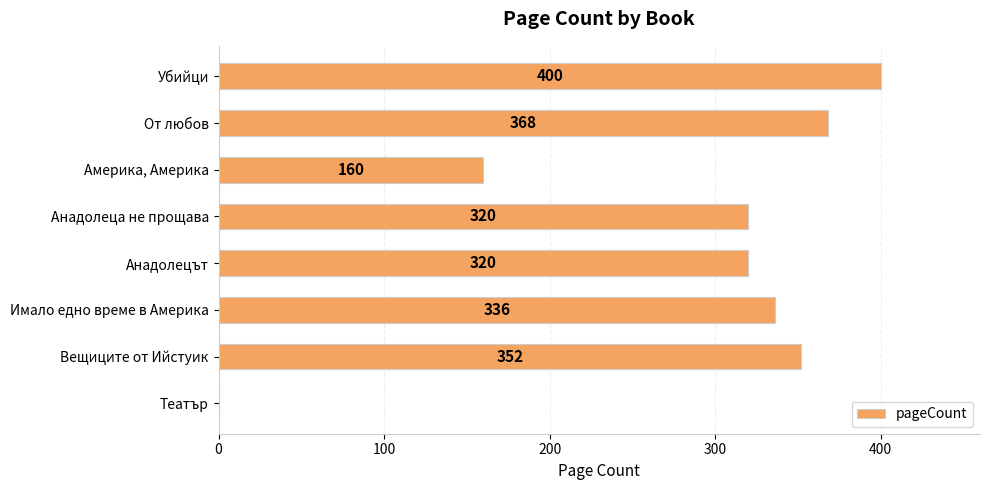

Between Америка, Америка and Убийци, which is larger?

Убийци